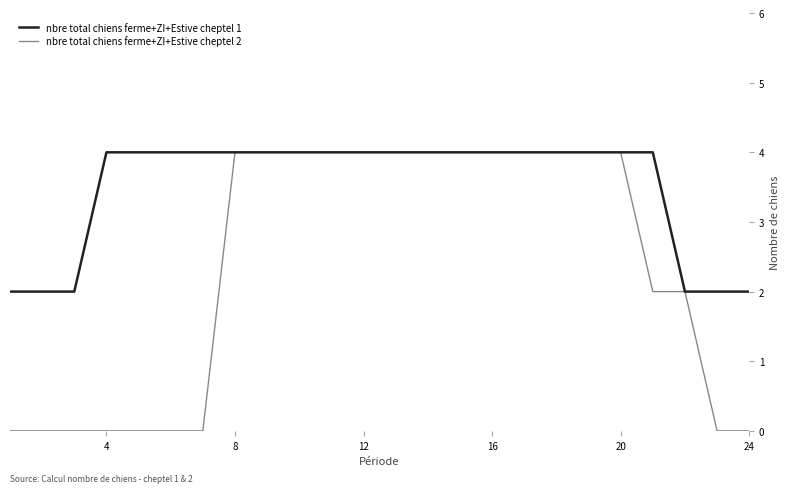

Which series has the widest spread of values?

nbre total chiens ferme+ZI+Estive cheptel 2